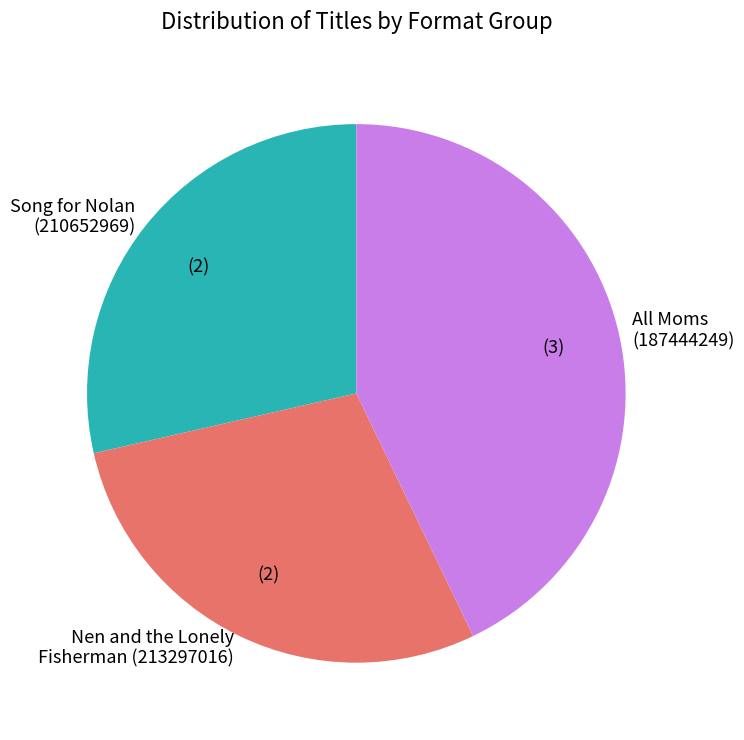

Between Nen and the Lonely Fisherman (213297016) and All Moms (187444249), which is larger?

All Moms (187444249)